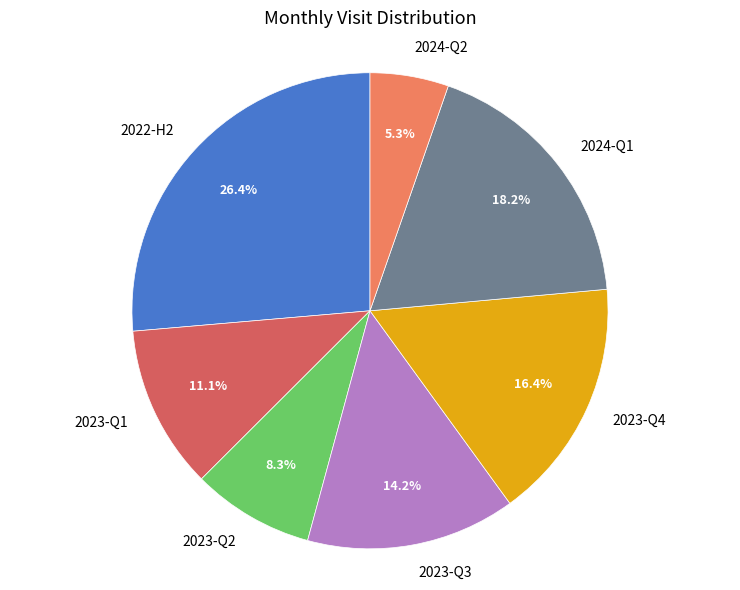

Approximately how many times larger is the value at 2023-Q2 compared to 2023-Q4?

0.5